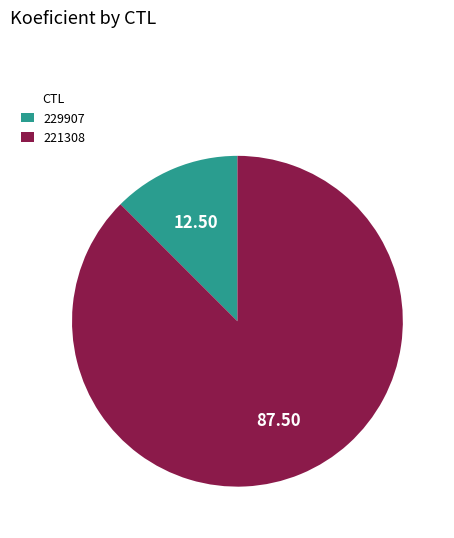

Is the sum of 229907 and 221308 greater than half?

Yes